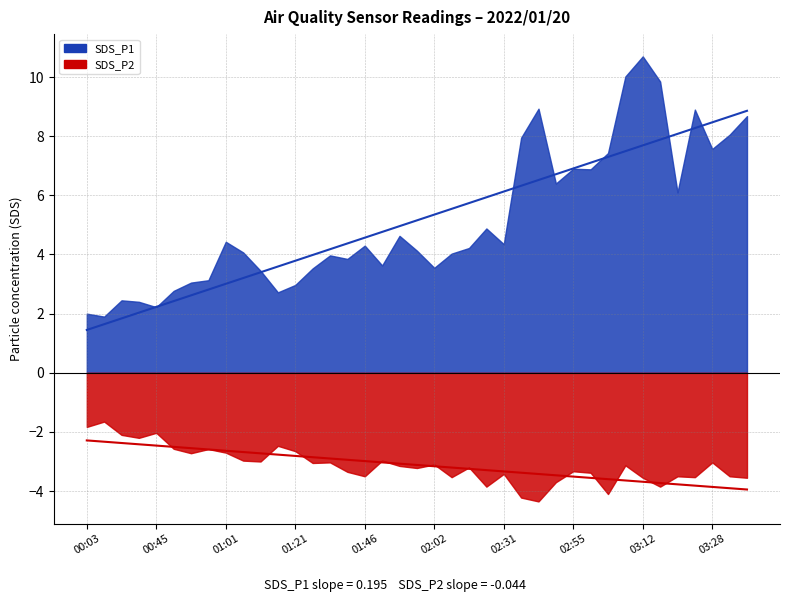

What value does the SDS_P1 series have at 01:25?

3.5